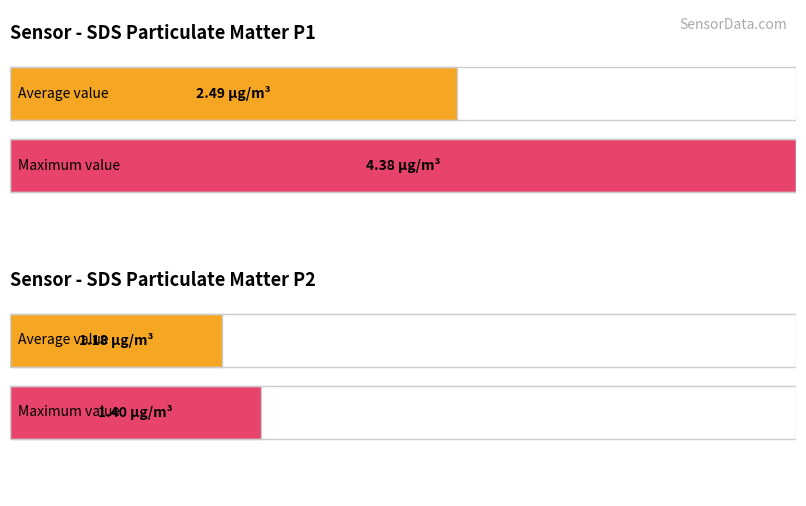

What is the greatest value displayed?

4.4